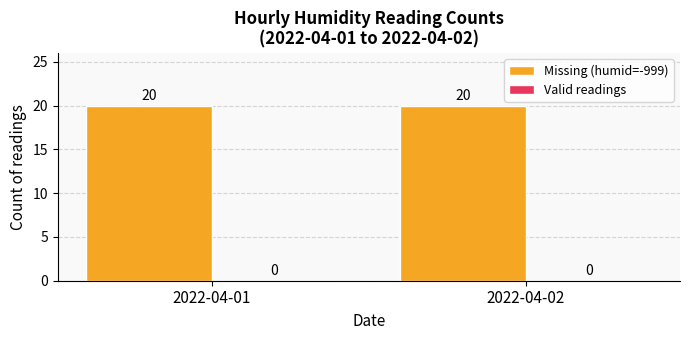

Reading left to right, transcribe all the data shown in this chart.

Missing (humid=-999): 20	20
Valid readings: 0	0